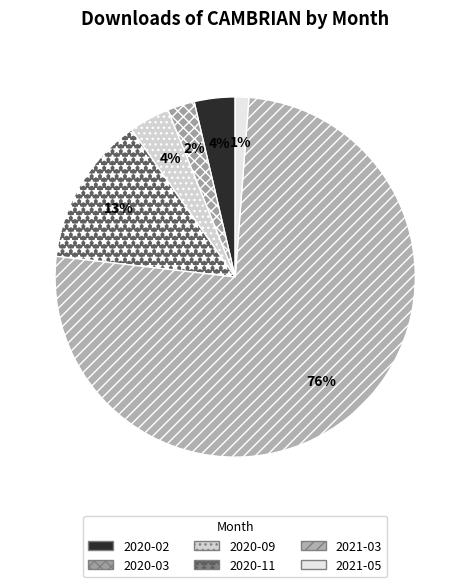

Which slice is the smallest?

2021-05